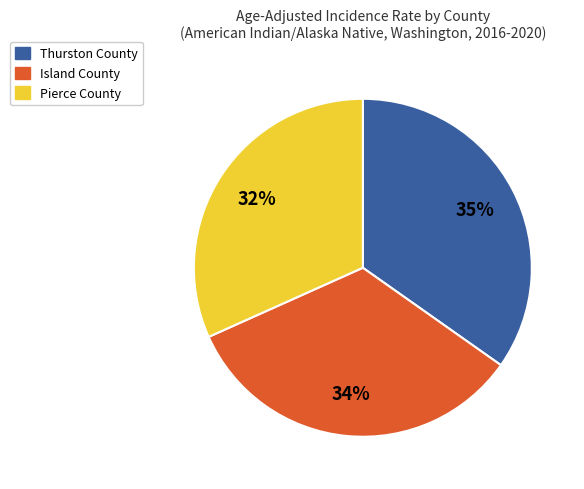

Is there a majority slice in this chart?

No